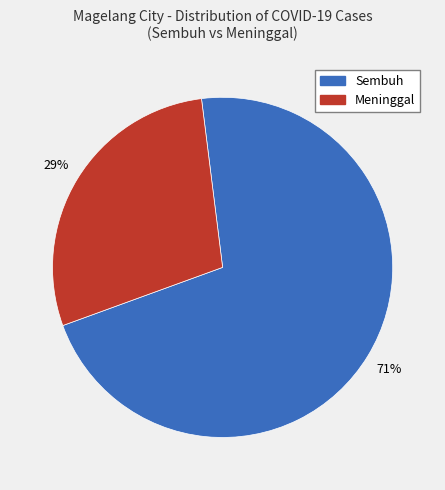

Approximately how many times larger is the value at Meninggal compared to Sembuh?

0.4